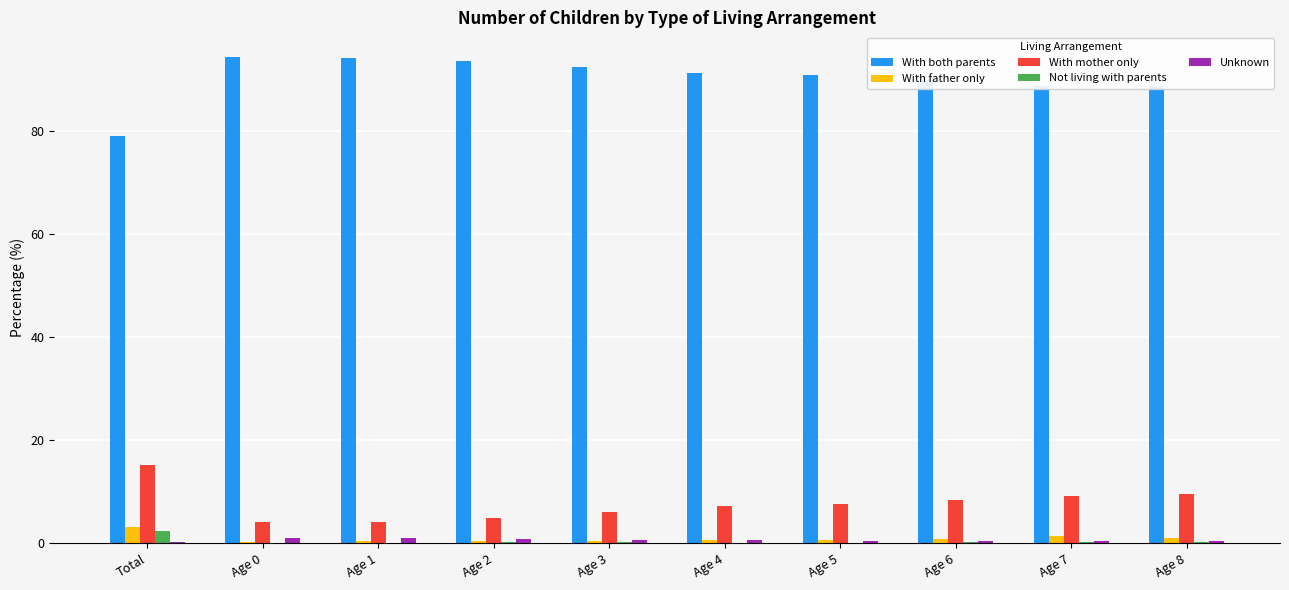

Is the value of With father only at Age 7 greater than the value of Not living with parents at Age 5?

Yes